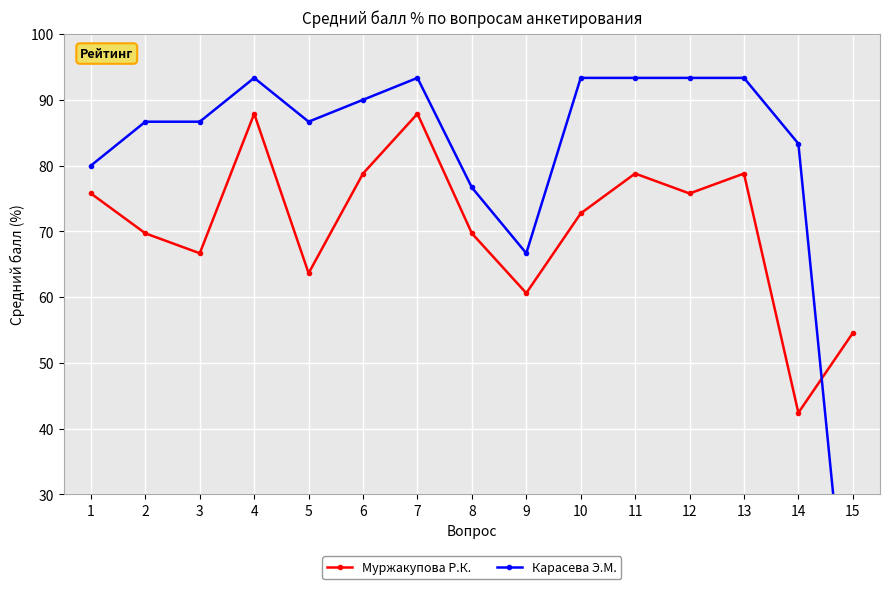

At which label is Карасева Э.М. closest to 46?

9